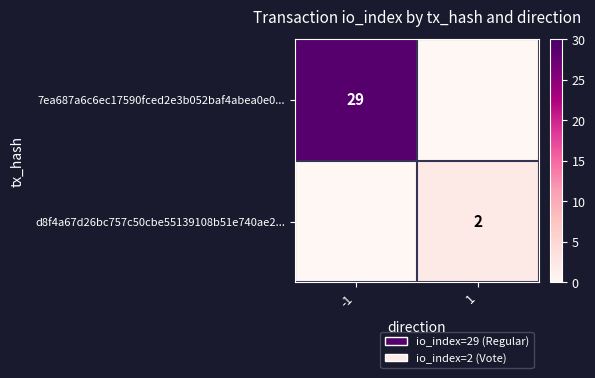

Is it true that d8f4a67d26bc757c50cbe55139108b51e740ae2... equals 1 at 1?

False